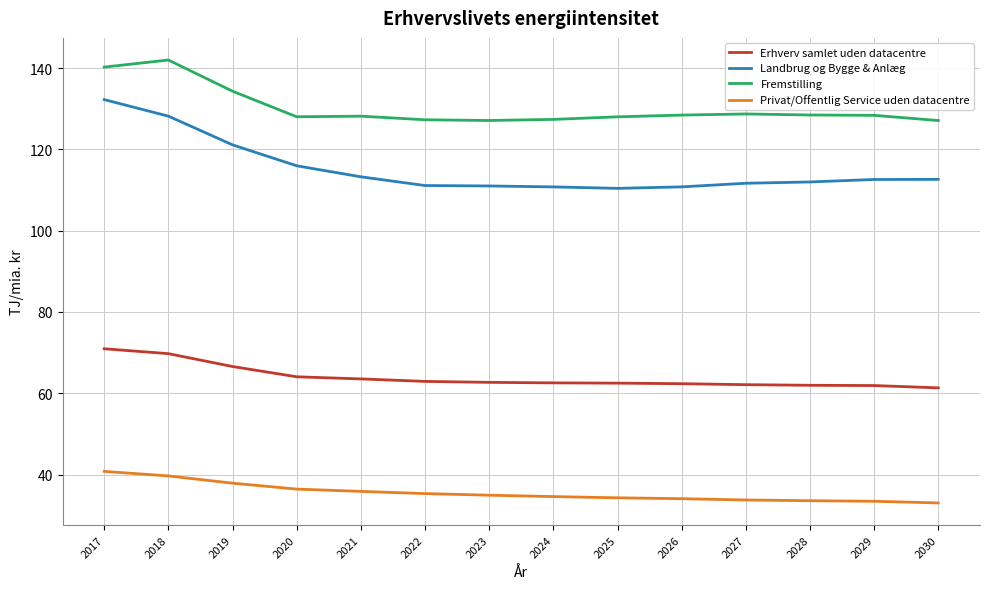

List the series in order of their overall mean, lowest first.

Privat/Offentlig Service uden datacentre, Erhverv samlet uden datacentre, Landbrug og Bygge & Anlæg, Fremstilling